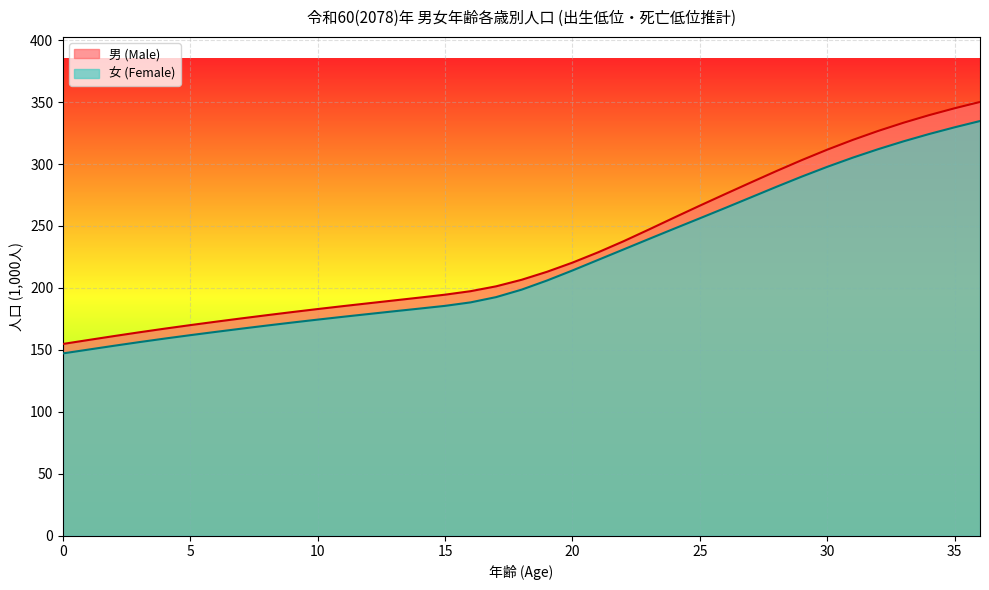

True or false: 男 (Male) and 女 (Female) intersect in this chart.

False